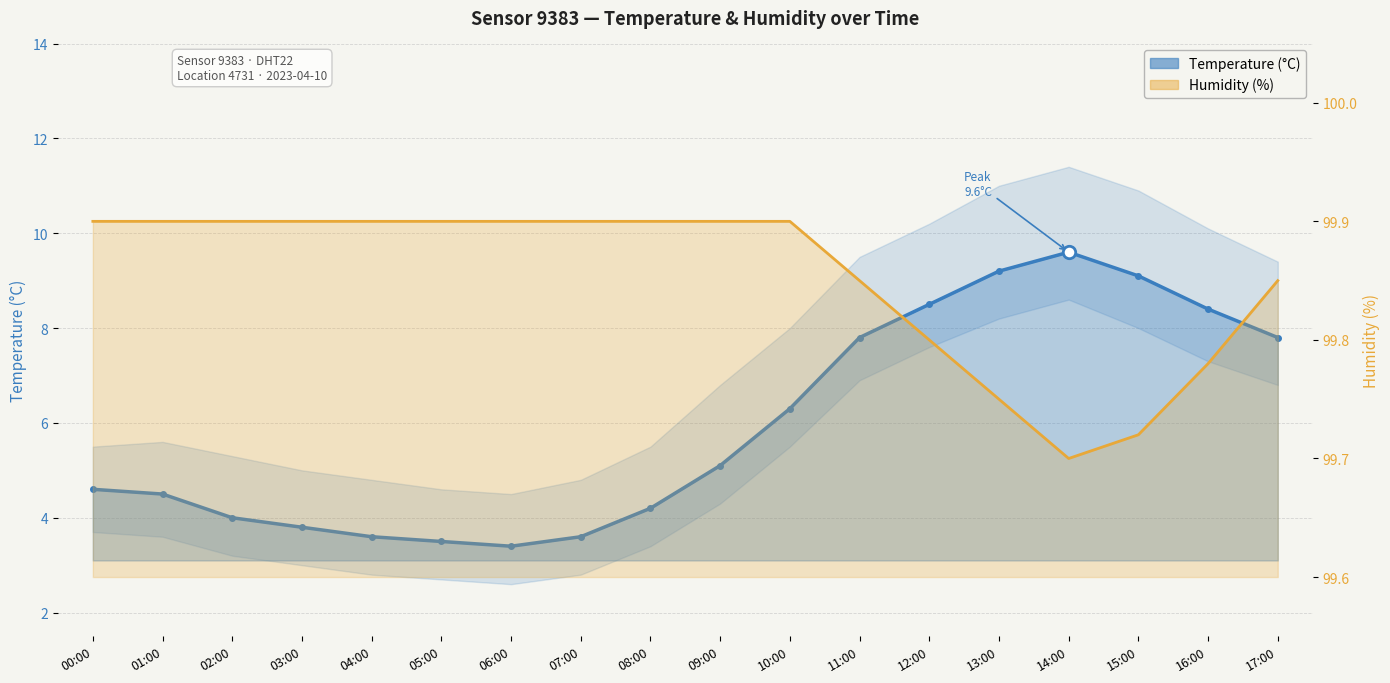

At how many categories does at least one series exceed 20?

18